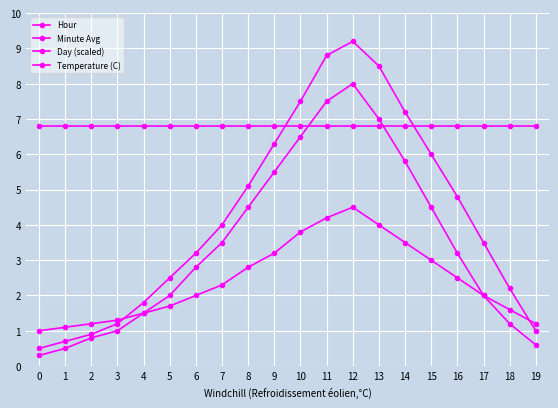

How many lines are shown in the chart?

4